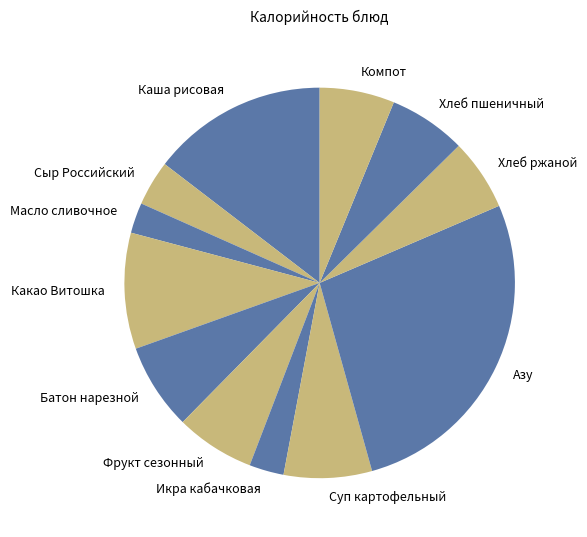

Between Азу and Икра кабачковая, which is larger?

Азу